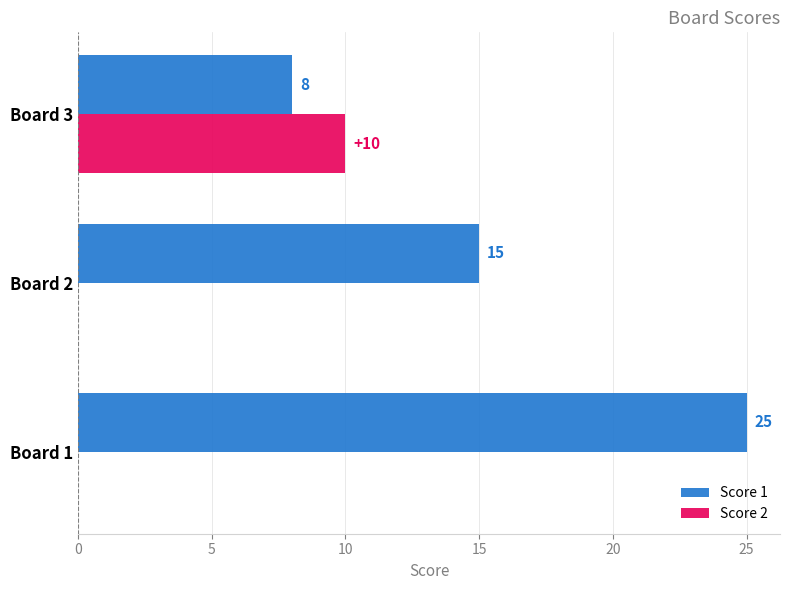

Which series has the widest spread of values?

Score 1